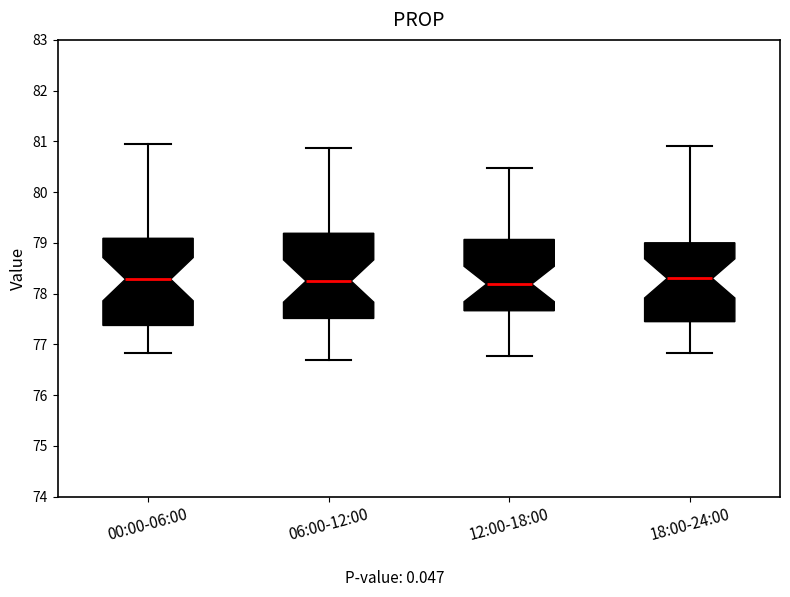

Reading left to right, transcribe this box plot: for each box, give where its median line is, the range the box spans, and where its two whiskers end, as read against the y-axis. The values are not printed on the chart, so give them approximately, as read against the axis.

00:00-06:00: median 78.3, box 77.4 to 79.1, whiskers 76.8 to 80.9
06:00-12:00: median 78.2, box 77.5 to 79.2, whiskers 76.7 to 80.9
12:00-18:00: median 78.2, box 77.7 to 79.1, whiskers 76.8 to 80.5
18:00-24:00: median 78.3, box 77.4 to 79.0, whiskers 76.8 to 80.9